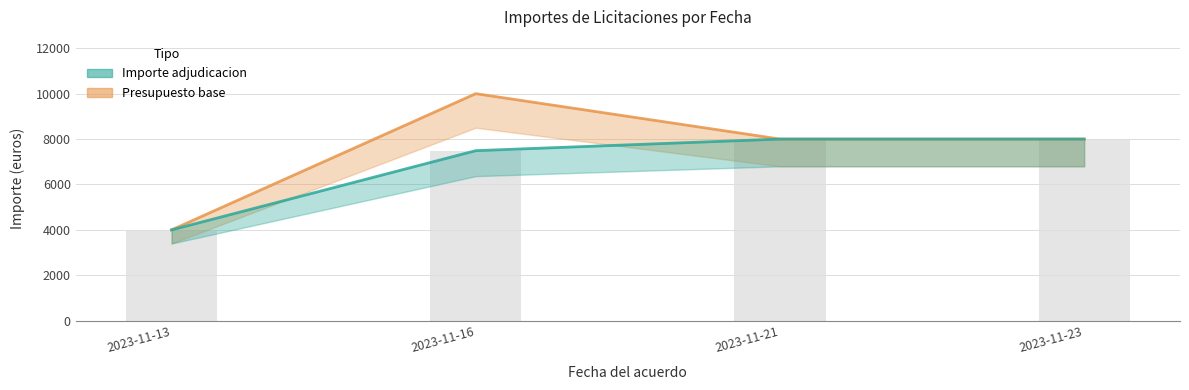

What is the total value across all series at 2023-11-16?

17490